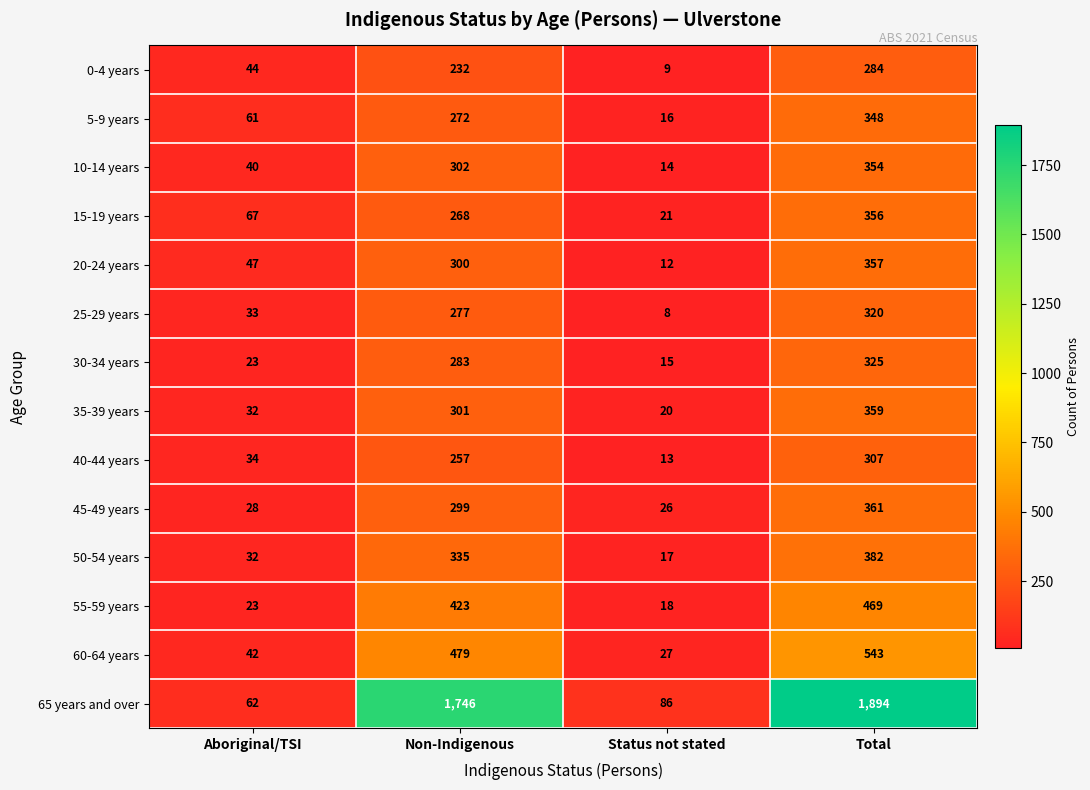

Which label corresponds to the smallest value in the chart?

Status not stated